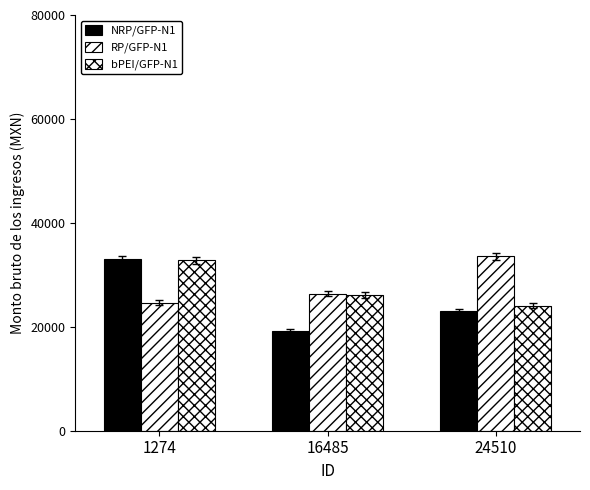

Reading left to right, list all the values displayed in this chart.

NRP/GFP-N1: 1274=32979.9	16485=19152.0	24510=23025.4
RP/GFP-N1: 1274=24630.5	16485=26379.1	24510=33602.3
bPEI/GFP-N1: 1274=32770.1	16485=26094.5	24510=24011.3